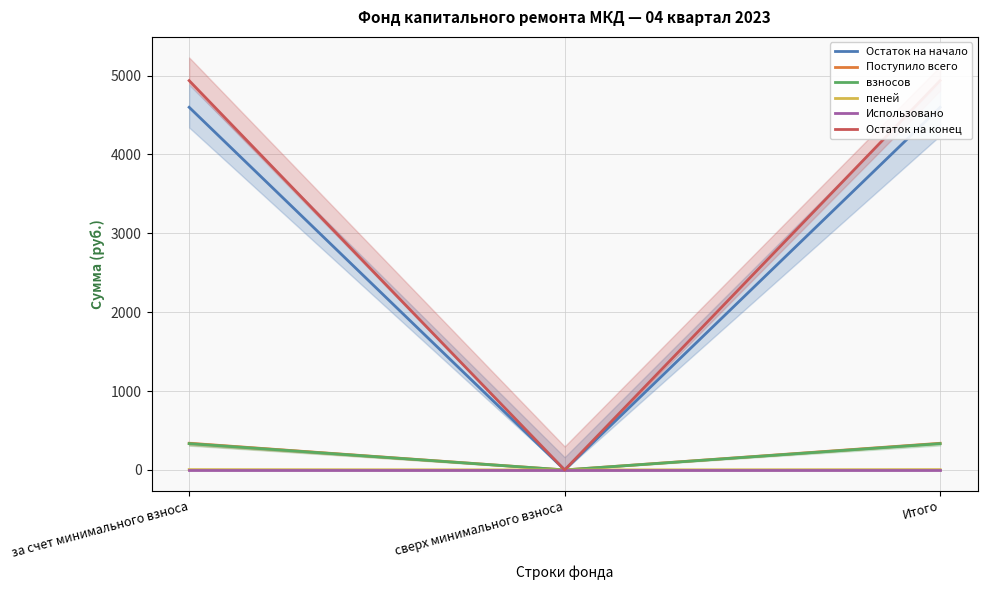

What is the difference between the highest and lowest values at Итого?

4936.5